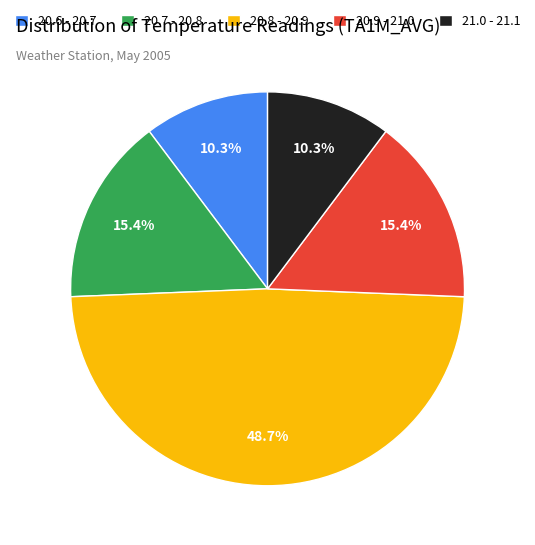

To the nearest percent, what is the average slice percentage?

20%